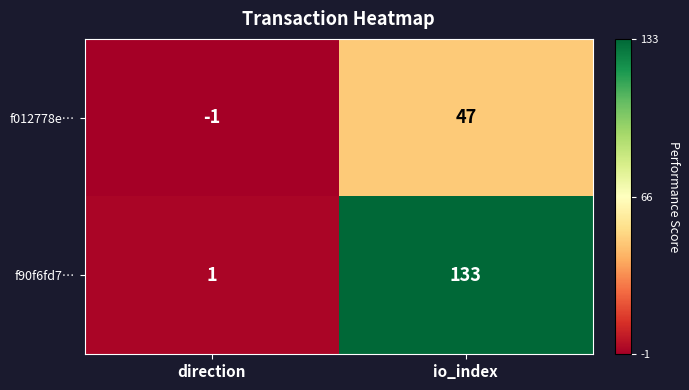

Rank the series by their average value, from highest to lowest.

f90f6fd7…, f012778e…